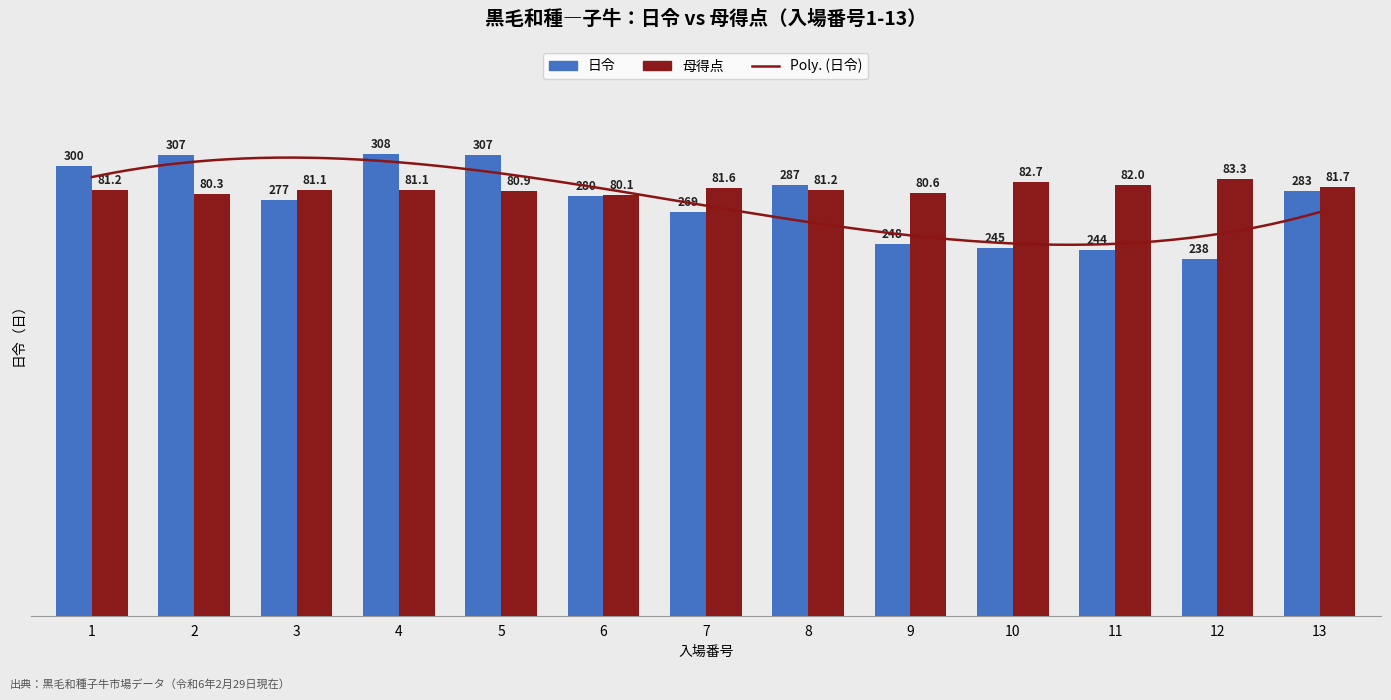

Rank the categories by 日令 value from lowest to highest.

12, 11, 10, 9, 7, 3, 6, 13, 8, 1, 2, 5, 4